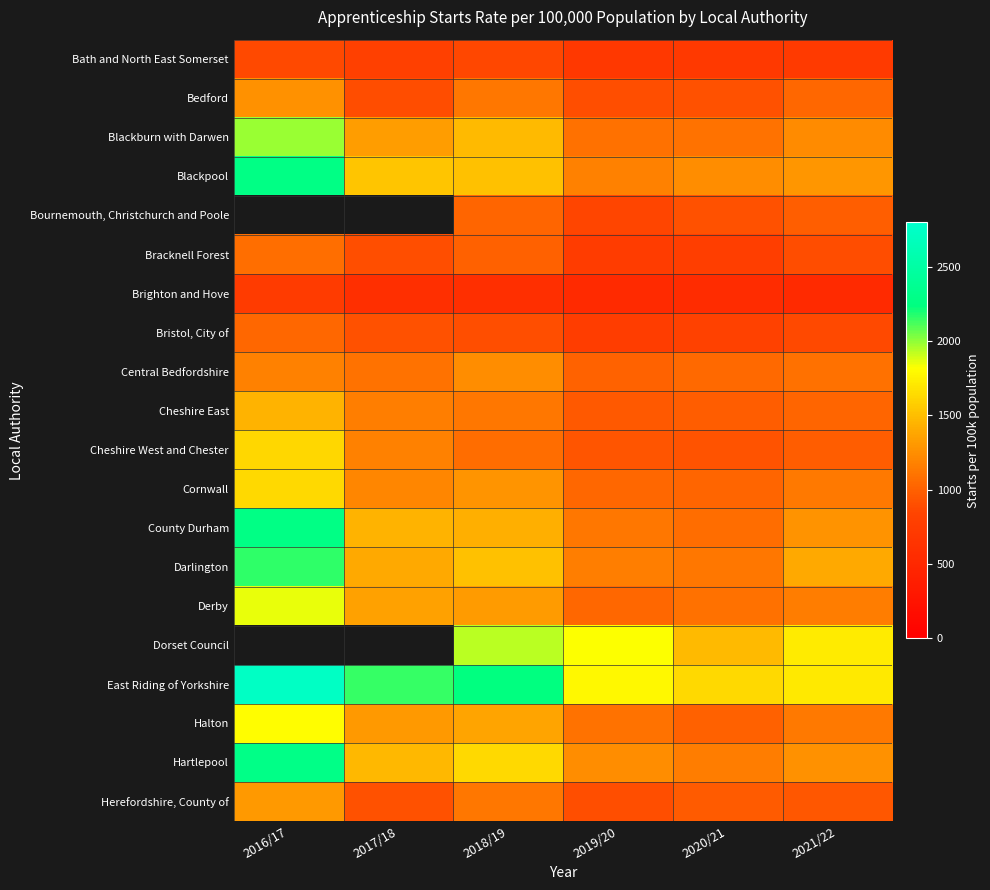

List the labels in order of Bedford value, smallest first.

2017/18, 2019/20, 2020/21, 2021/22, 2018/19, 2016/17